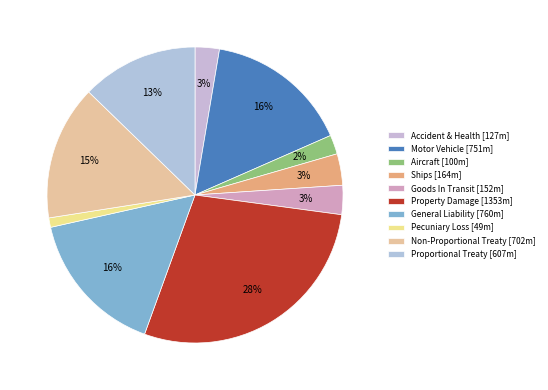

To the nearest percent, what is the difference between the largest and smallest slice percentages?

27%